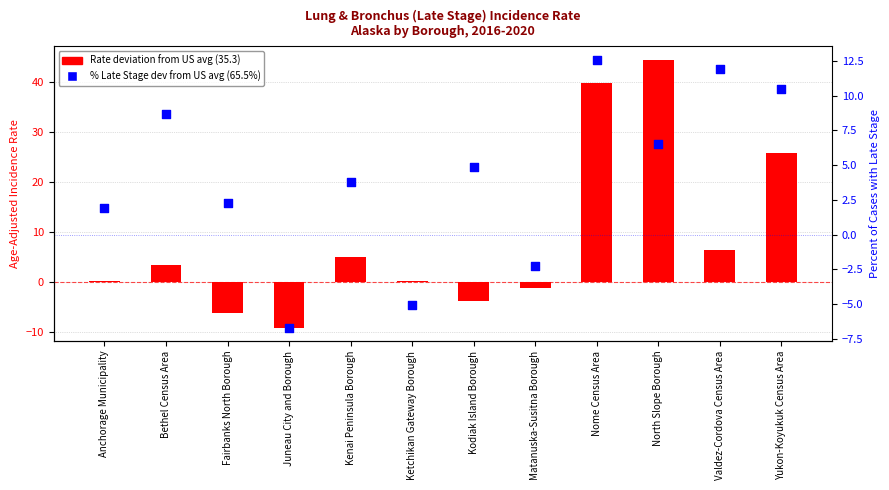

Which series has the largest Y range (max minus min)?

Rate deviation from US